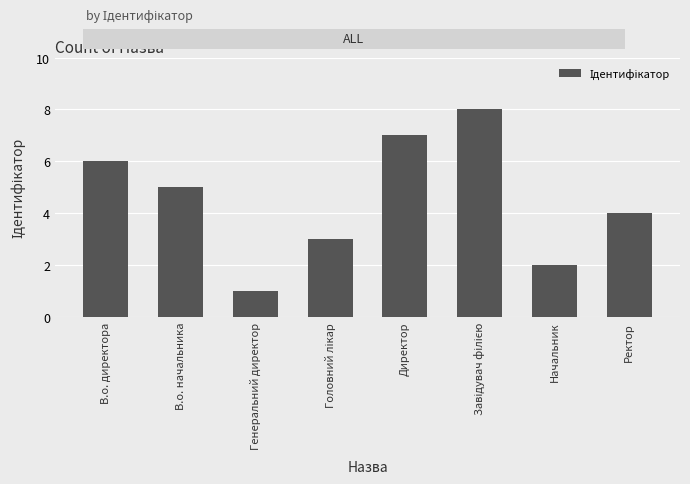

Reading left to right, list all the values displayed in this chart.

6	5	1	3	7	8	2	4